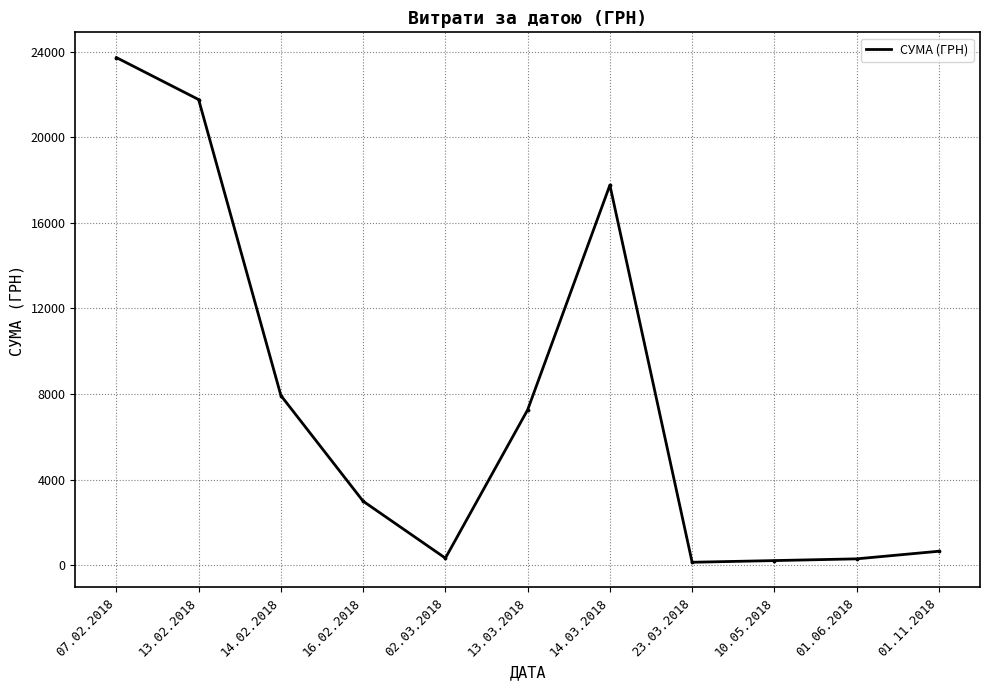

Between 14.02.2018 and 16.02.2018, which is larger?

14.02.2018